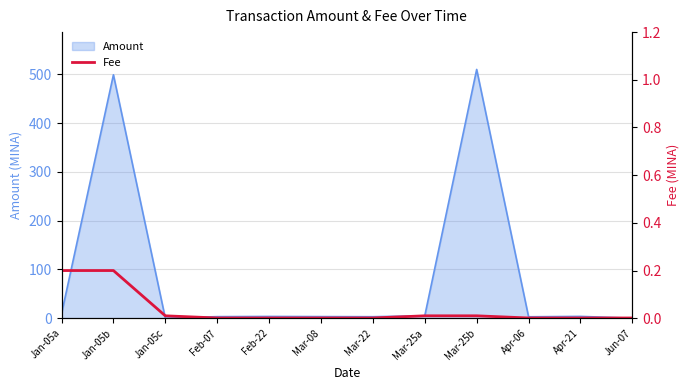

The value at Apr-06 is 0.0. True or false?

True